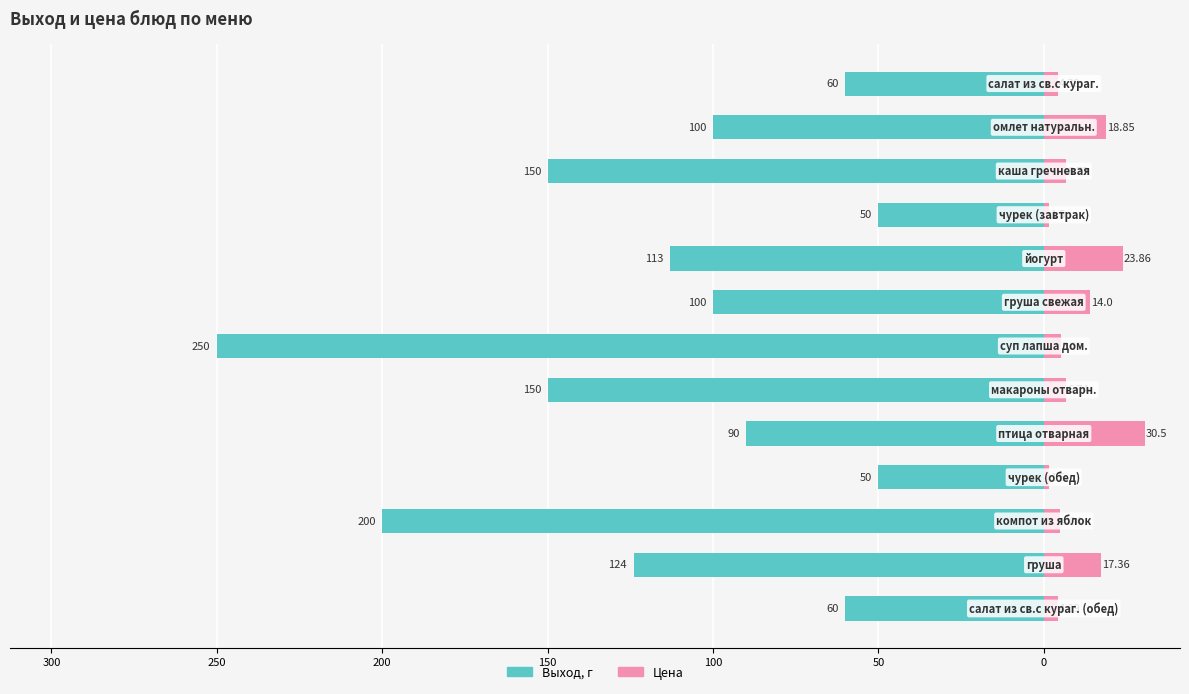

Reading left to right, extract all data points from this chart.

Выход, г: -60.0	-100.0	-150.0	-50.0	-113.0	-100.0	-250.0	-150.0	-90.0	-50.0	-200.0	-124.0	-60.0
Цена: 4.4	18.9	6.7	1.5	23.9	14.0	5.1	6.7	30.5	1.5	4.8	17.4	4.4